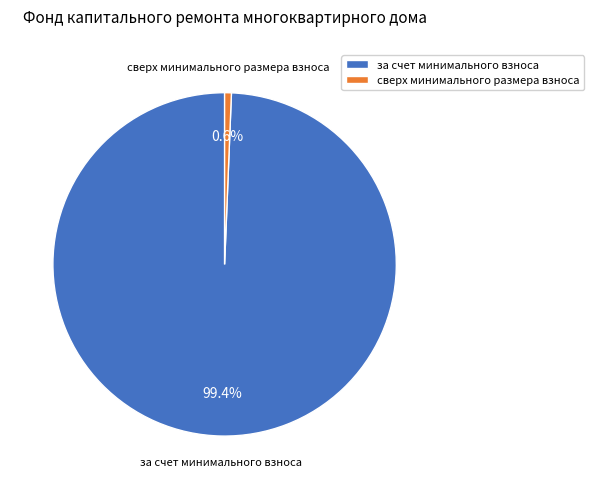

Count the number of slices in the pie.

2